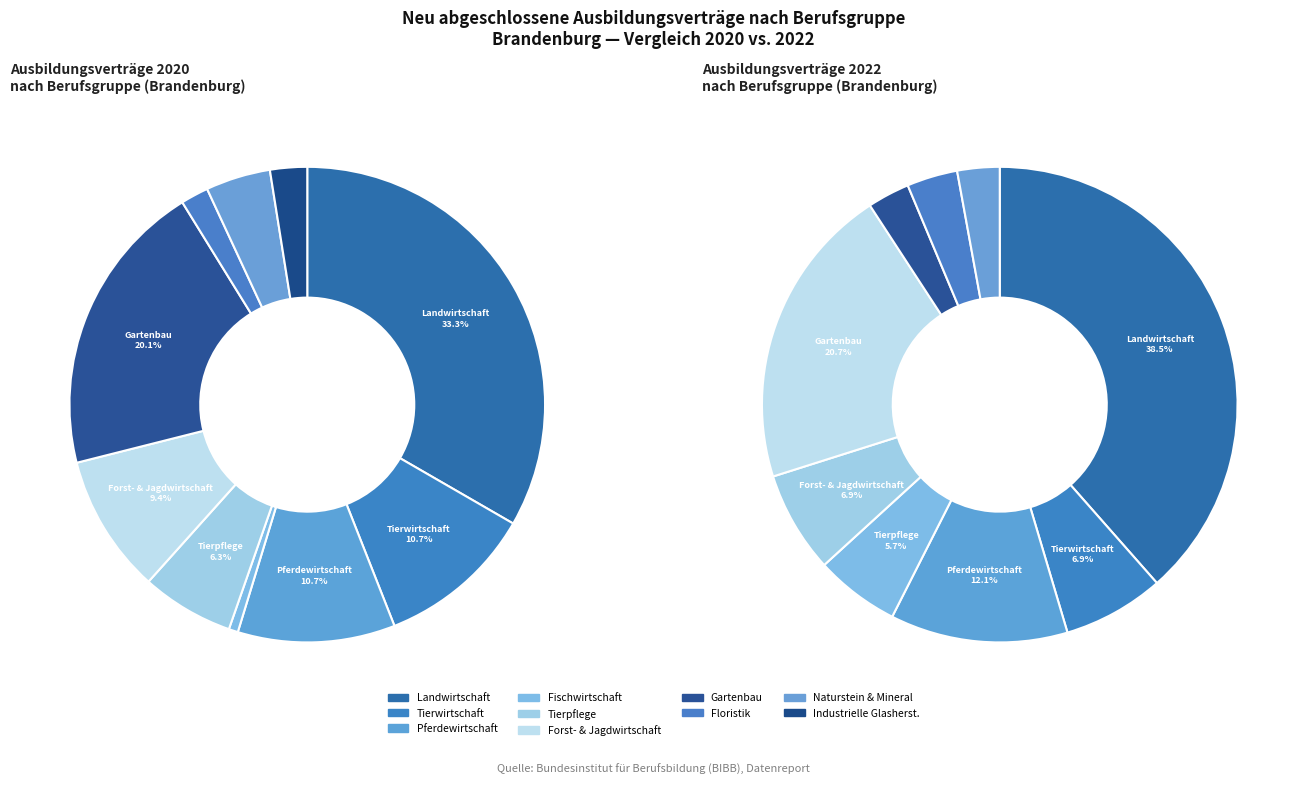

Is there any slice that represents more than half of the pie?

No